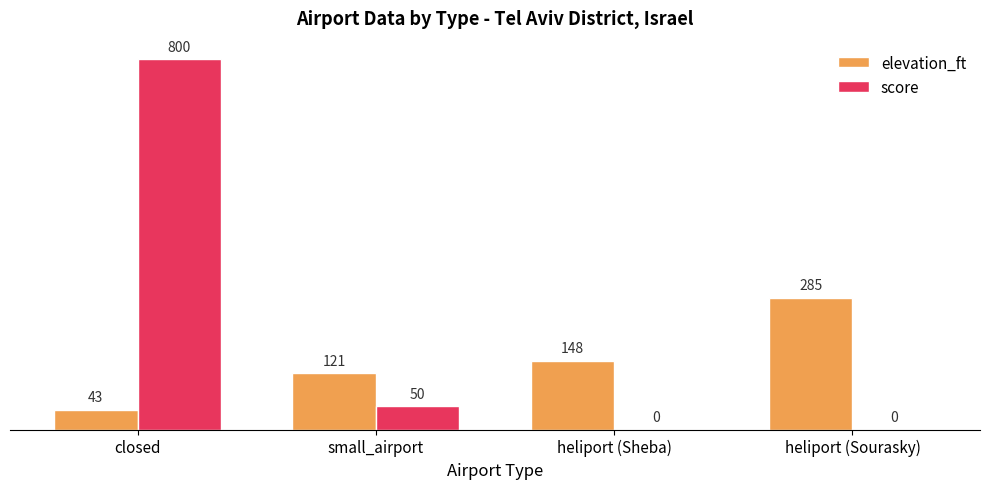

Where is elevation_ft nearest to the value 164?

heliport (Sheba)